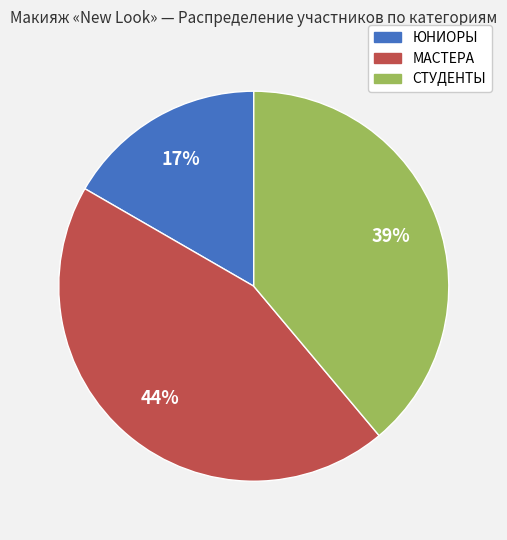

What percentage is the МАСТЕРА slice, to the nearest percent?

44%